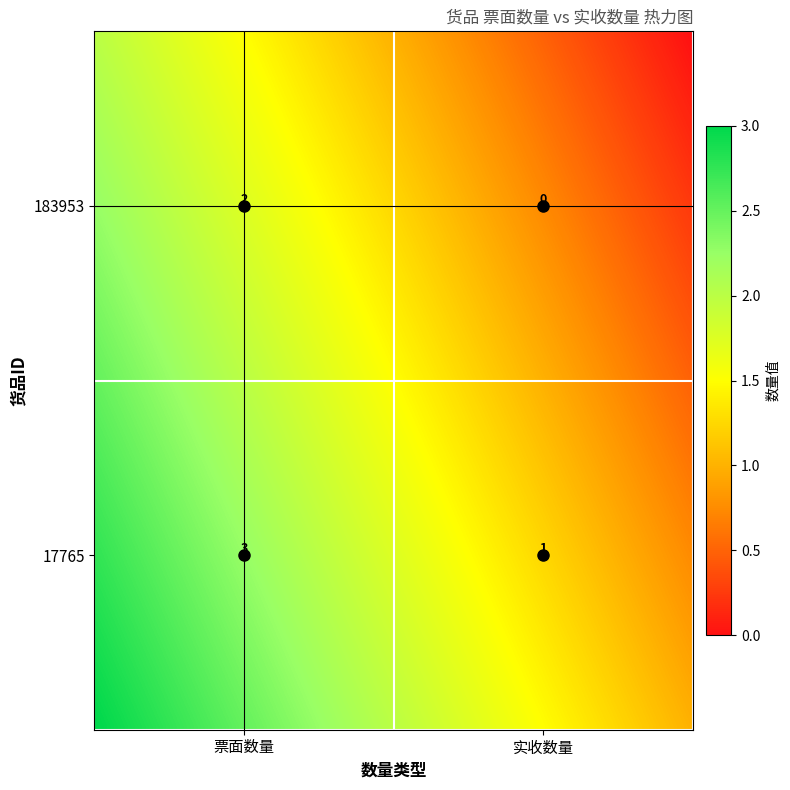

Is it true that 17765 equals 2 at 实收数量?

False